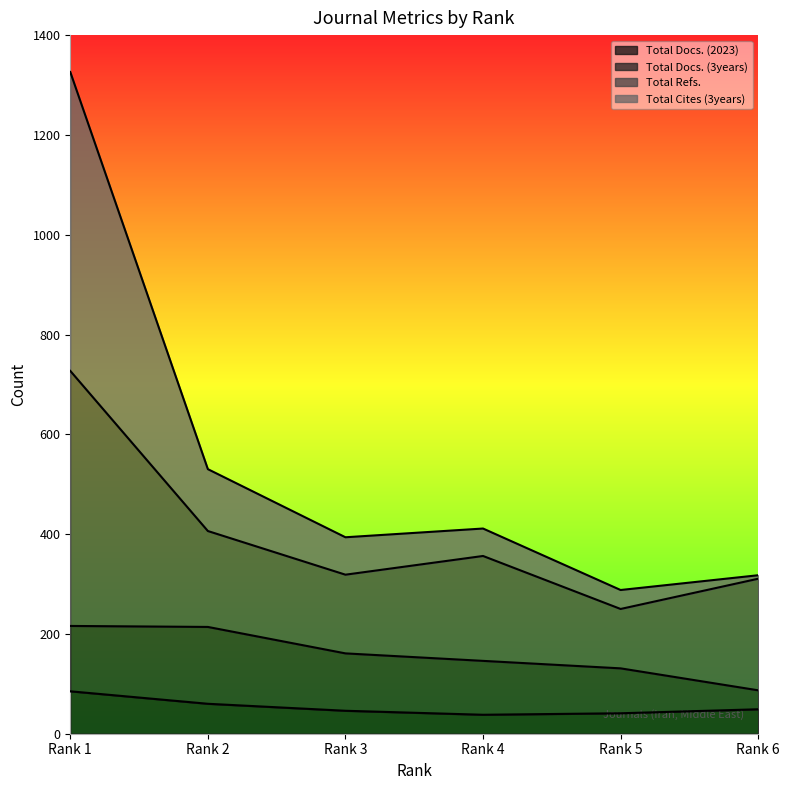

How many categories are shown in the chart?

6